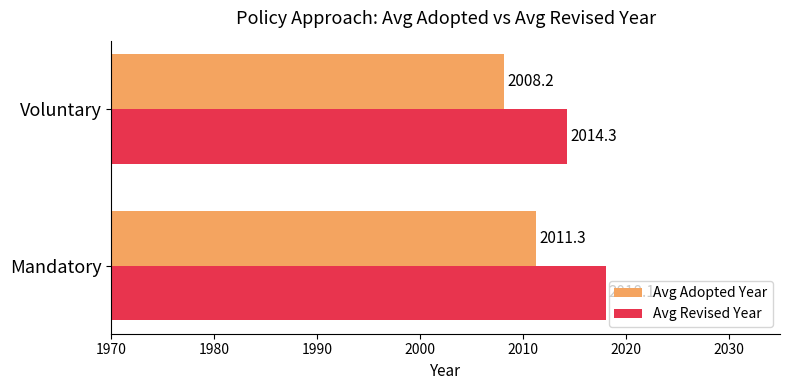

Which series has the widest spread of values?

Avg Revised Year